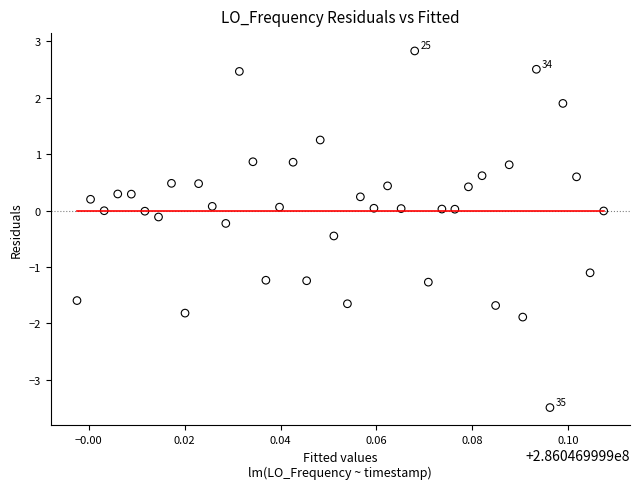

What is the range of Y values (max minus min)?

6.3